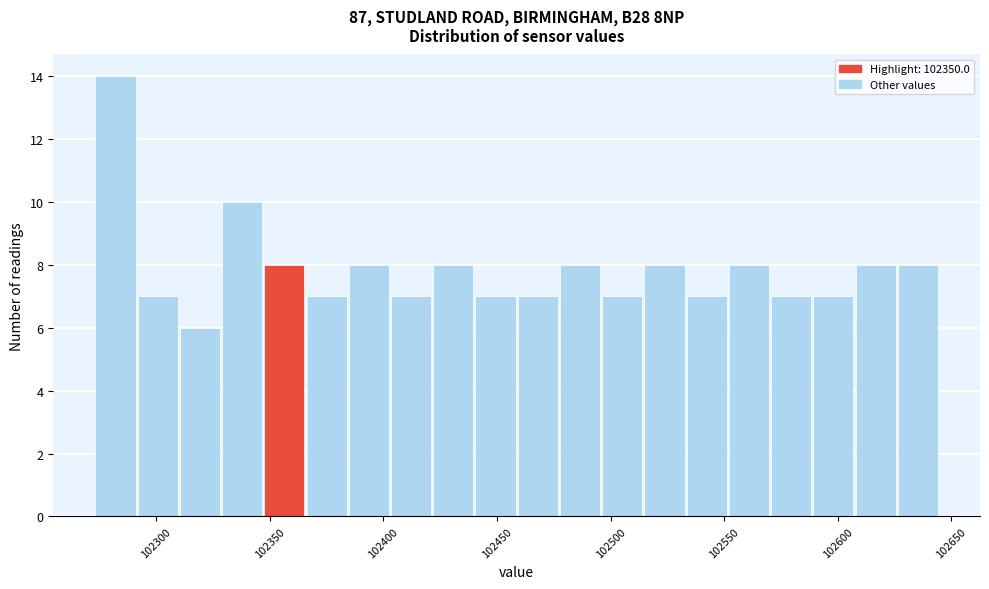

Read against the x-axis, roughly where is the centre of the tallest bar?

102280